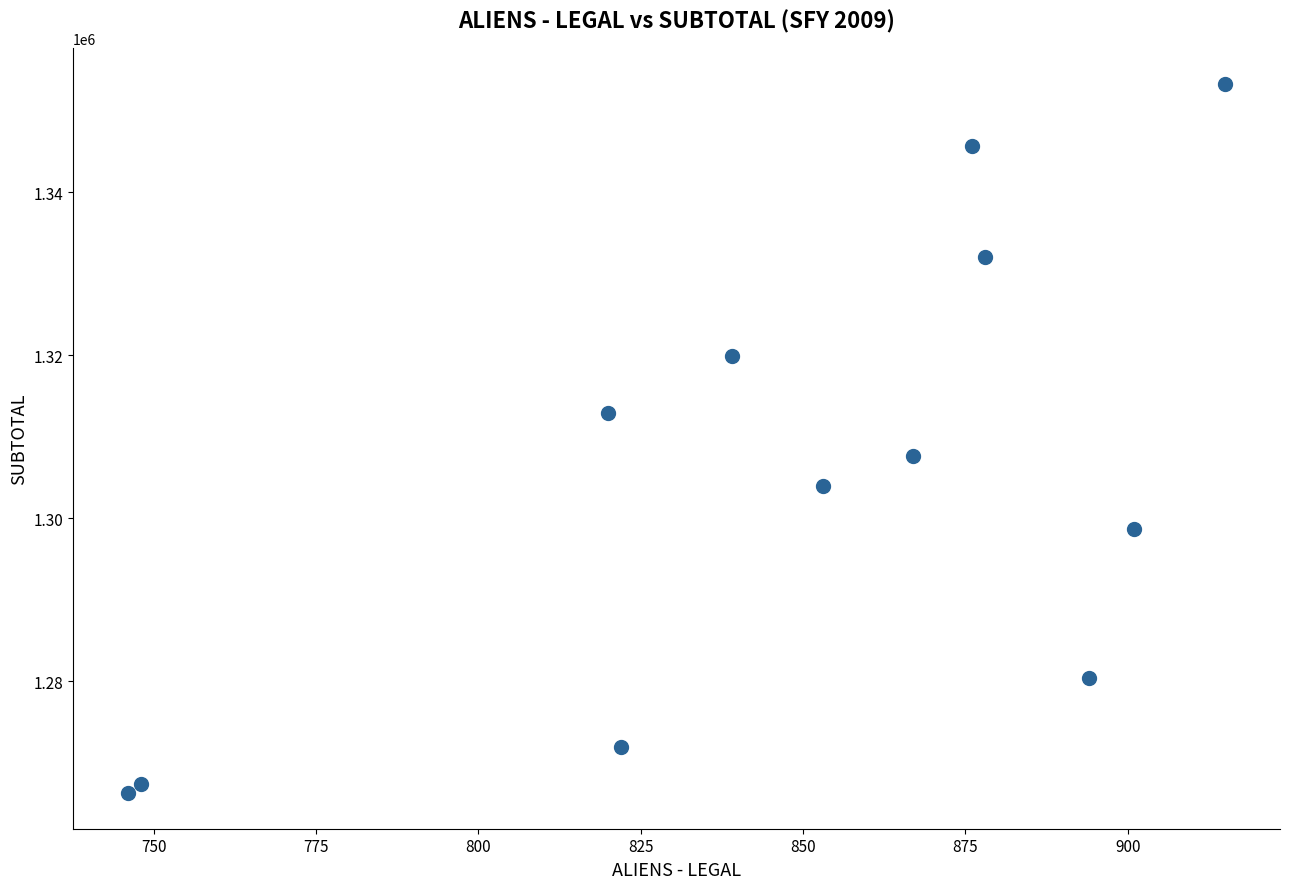

What is the range of Y values (max minus min)?

87067